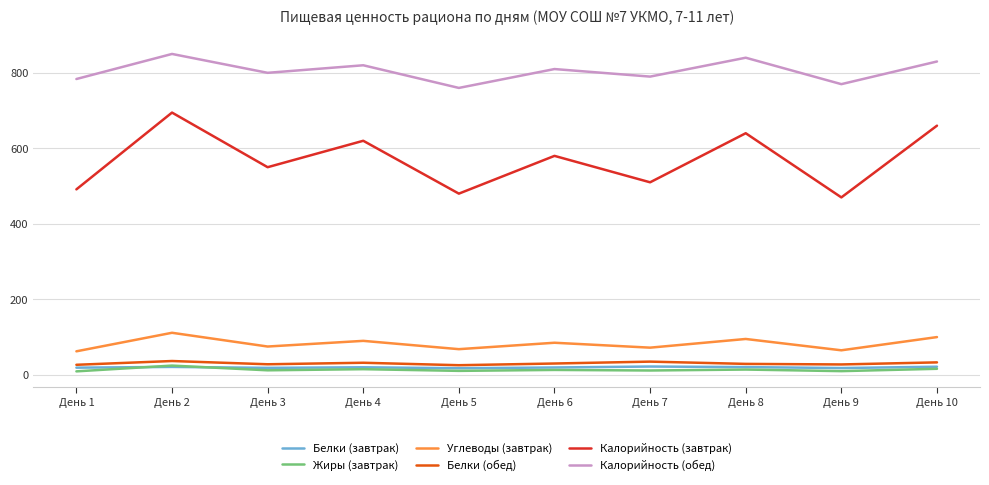

In Жиры (завтрак), how many points are higher than both neighbors (excluding endpoints)?

4